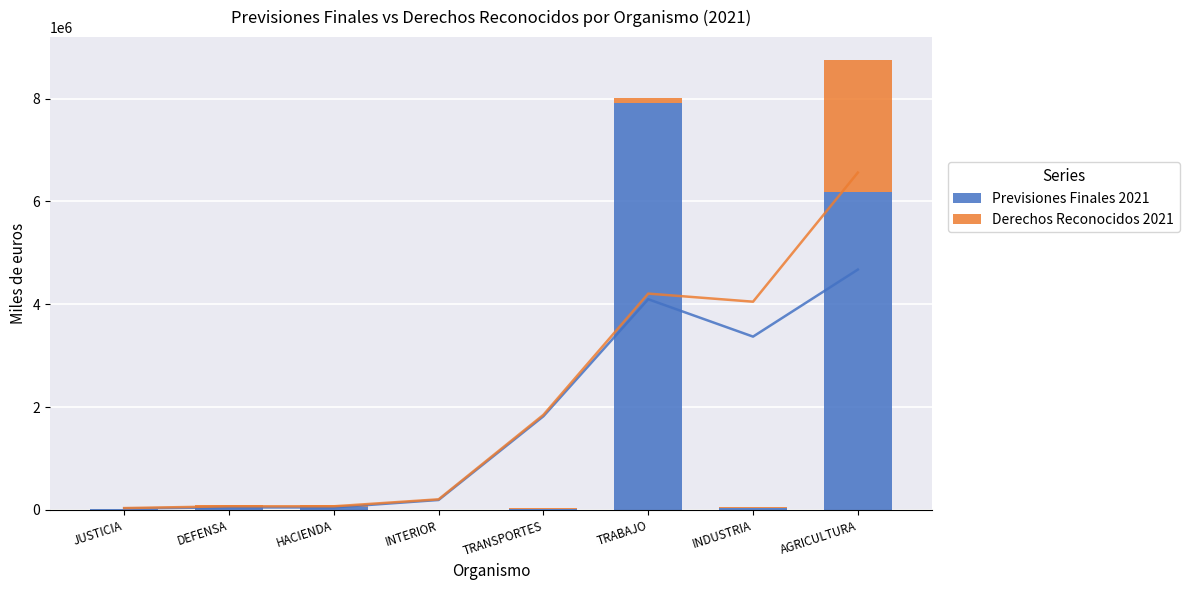

How many bars are there in total?

16